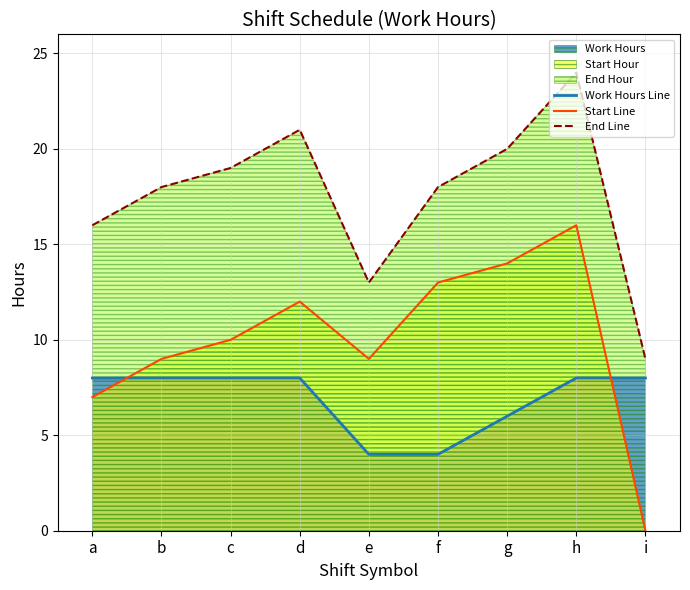

True or false: Start Line has a value of 16 at h.

True